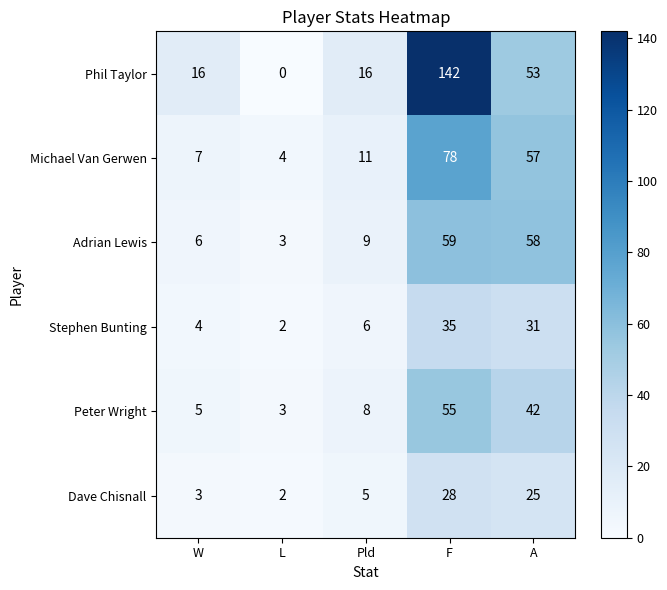

What is the maximum value for Peter Wright?

55